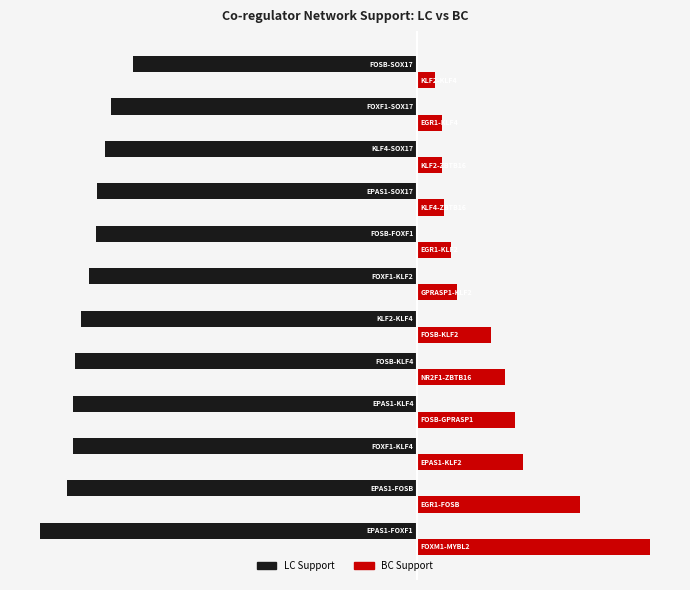

What are all the series names shown in the legend?

LC Support, BC Support